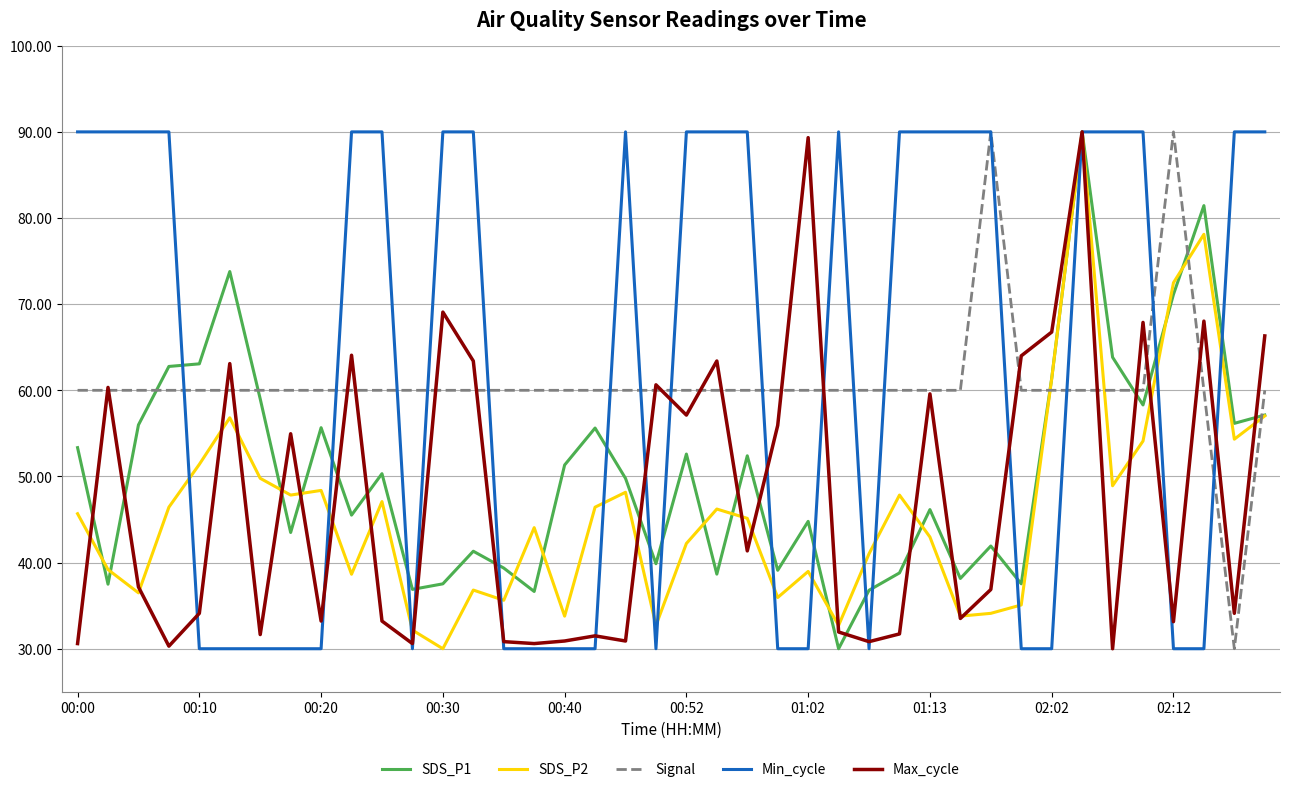

What is the sum of all SDS_P2 values?

1839.8